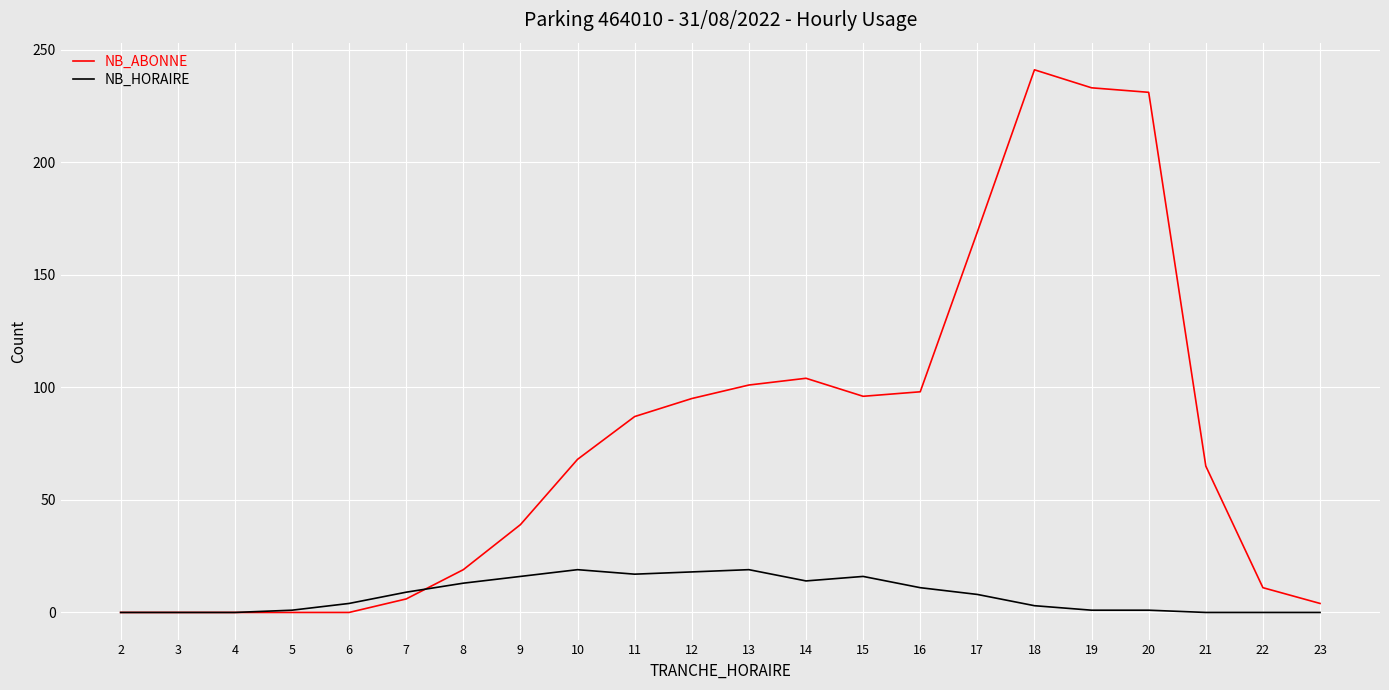

Which series has the largest total across all categories?

NB_ABONNE